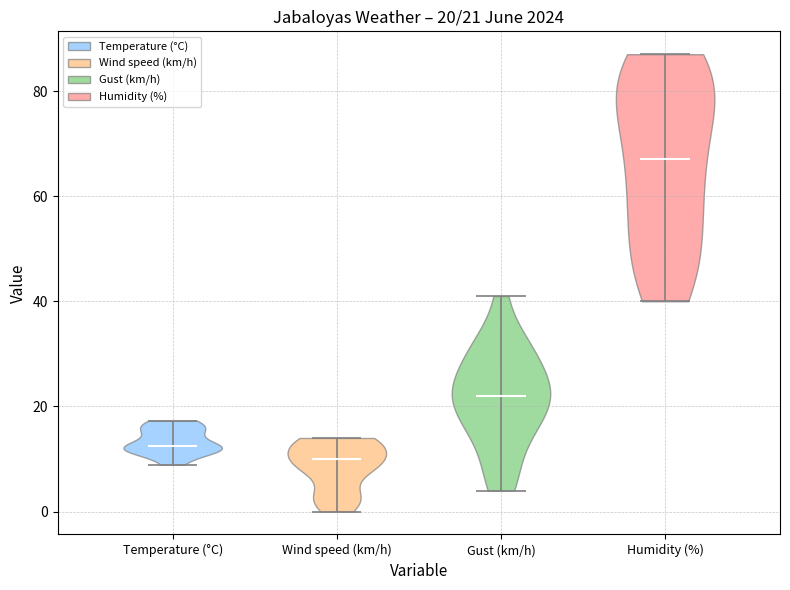

Which violin has the highest median line?

Humidity (%)